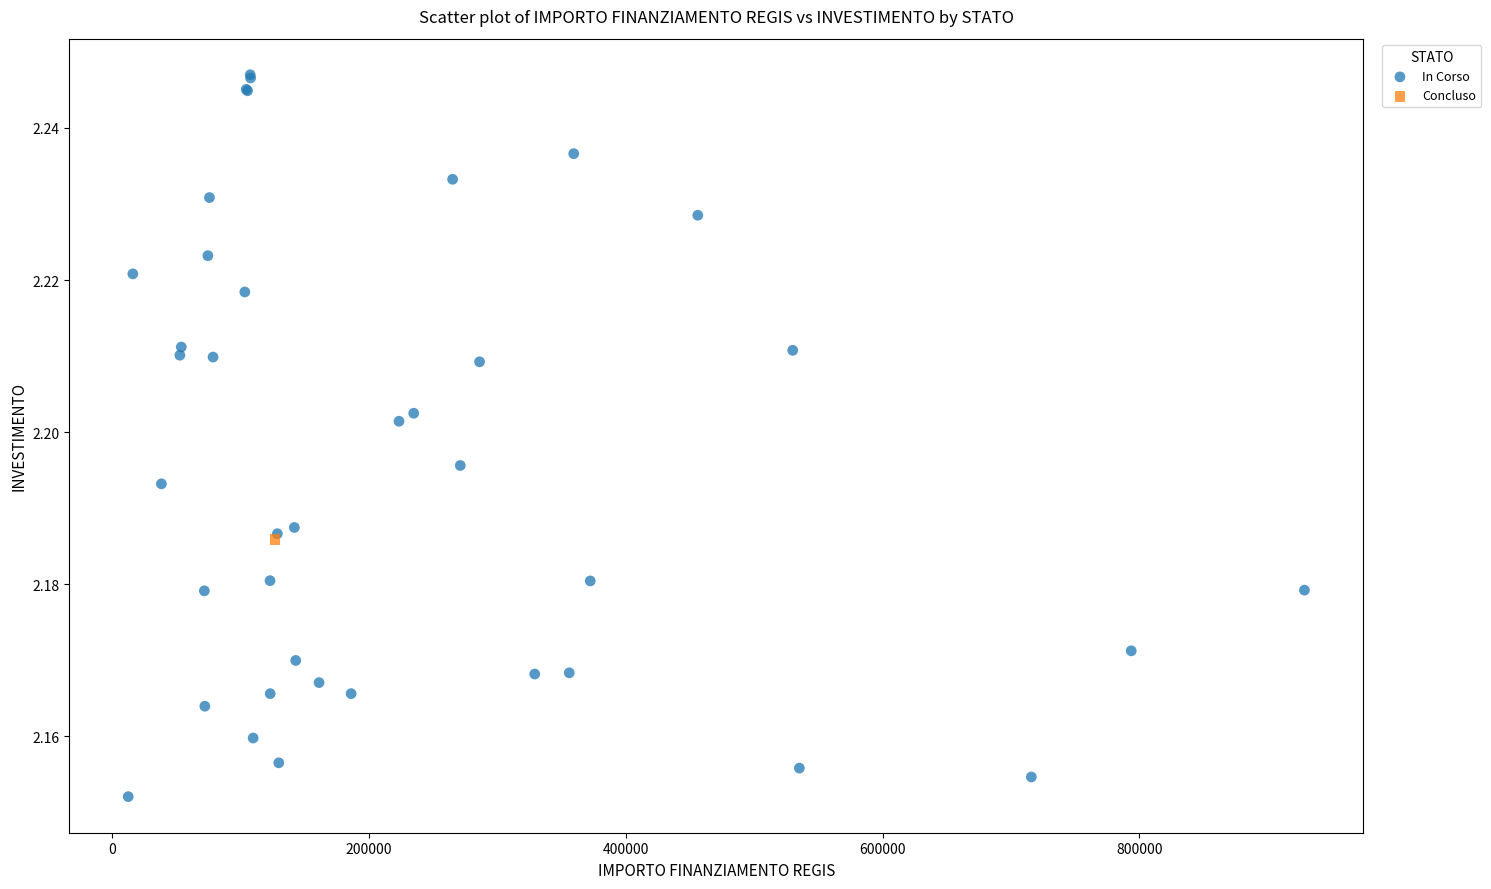

What are all the series names shown in the legend?

In Corso, Concluso